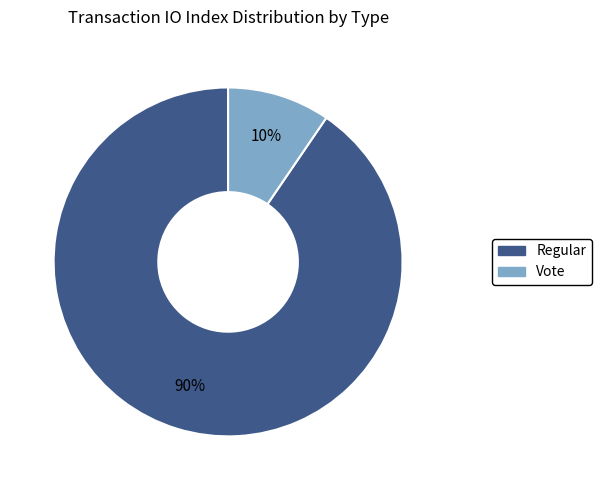

Rank the categories by value from highest to lowest.

Regular, Vote